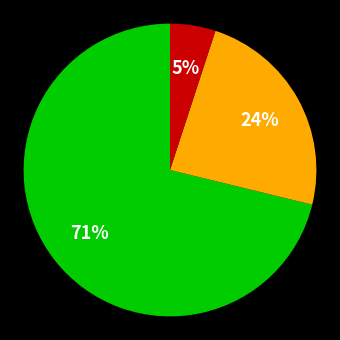

Does any single category account for the majority?

Yes